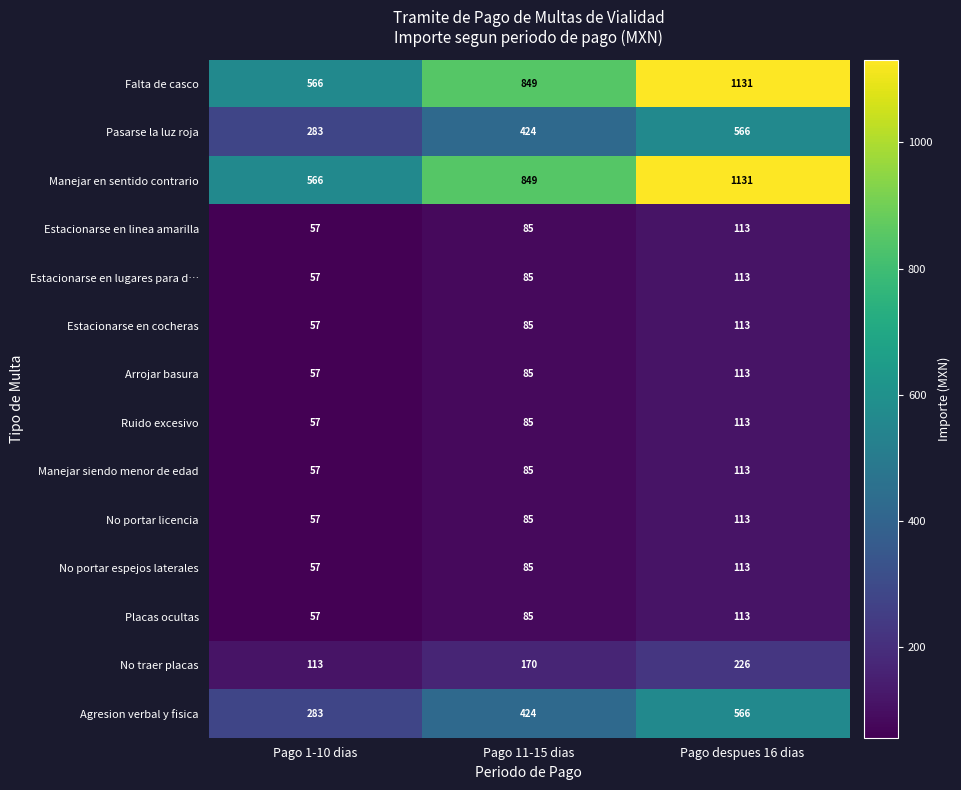

What is the difference between the second highest and minimum values in the Estacionarse en linea amarilla series?

28